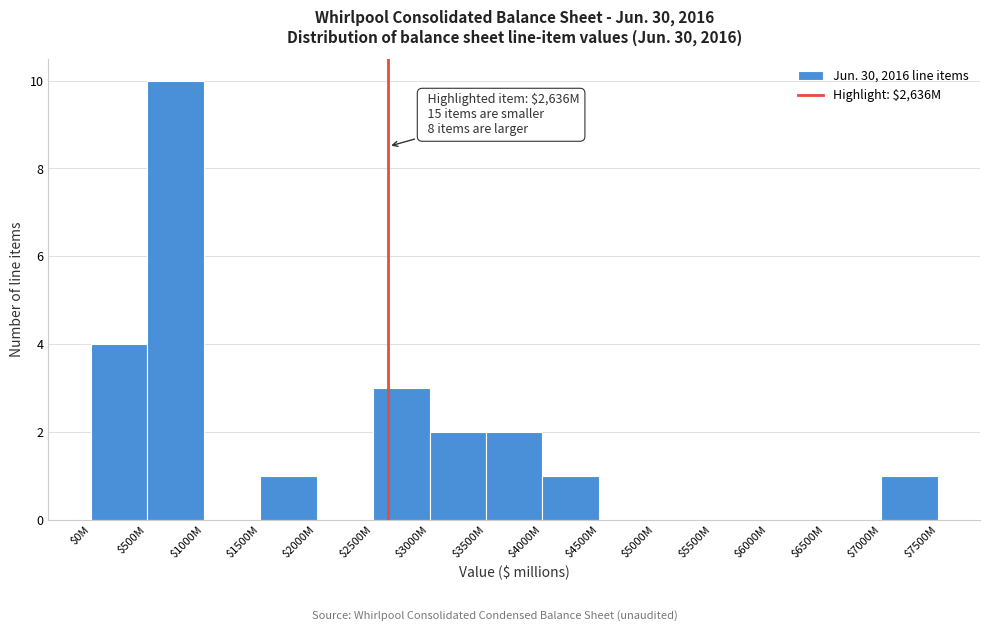

The chart shows a value of 0 at $5000M. True or false?

True